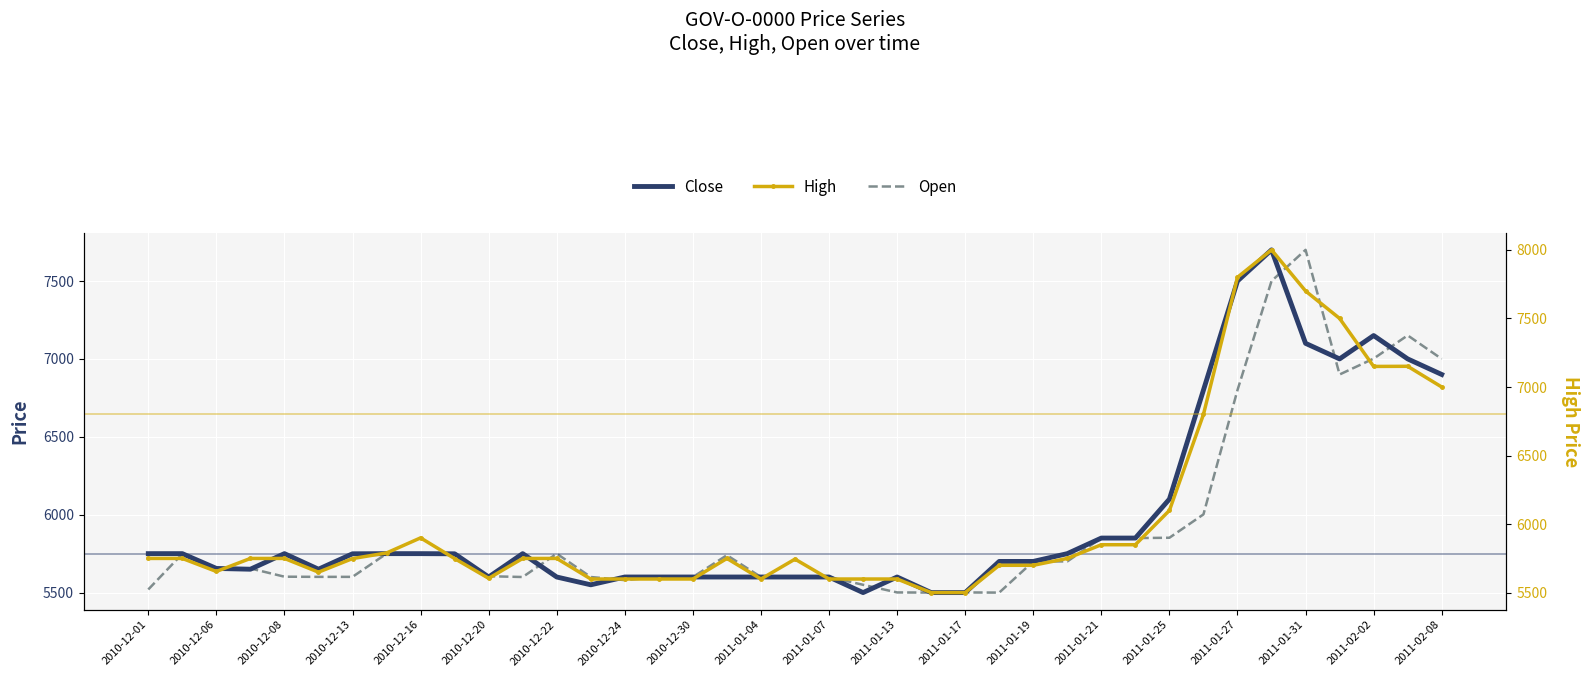

Rank the series at 2010-12-24 from lowest to highest value.

Close, Open, High